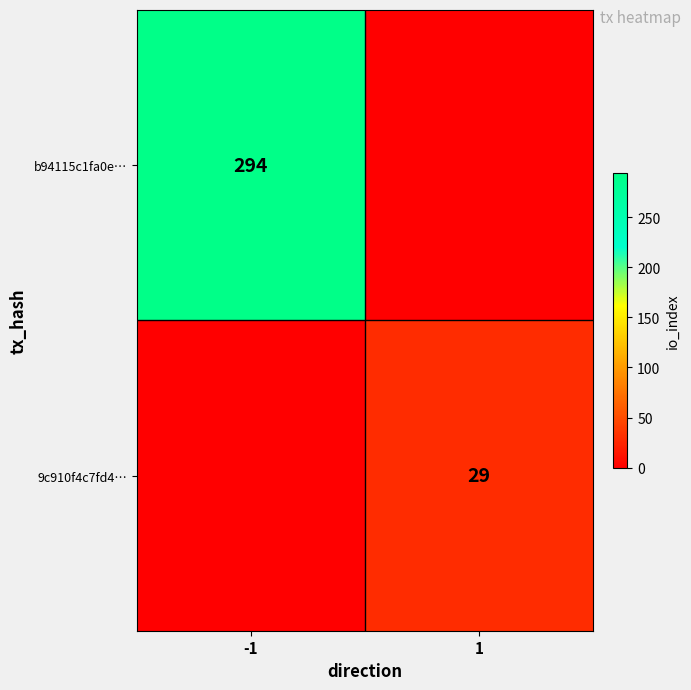

The 9c910f4c7fd4… series shows 29 at 1. True or false?

True